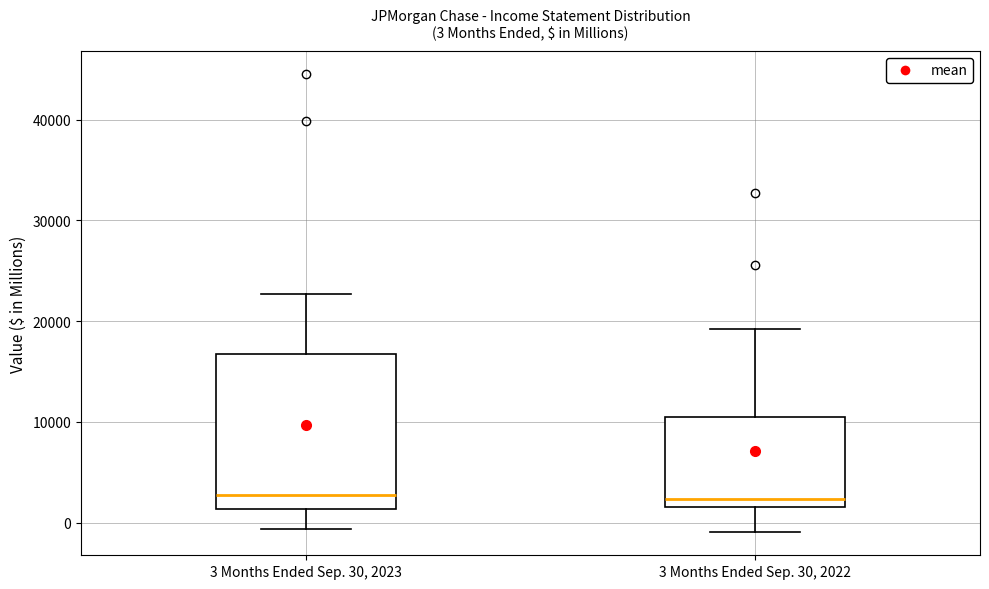

Which box is the tallest, from its lower edge to its upper edge?

3 Months Ended Sep. 30, 2023